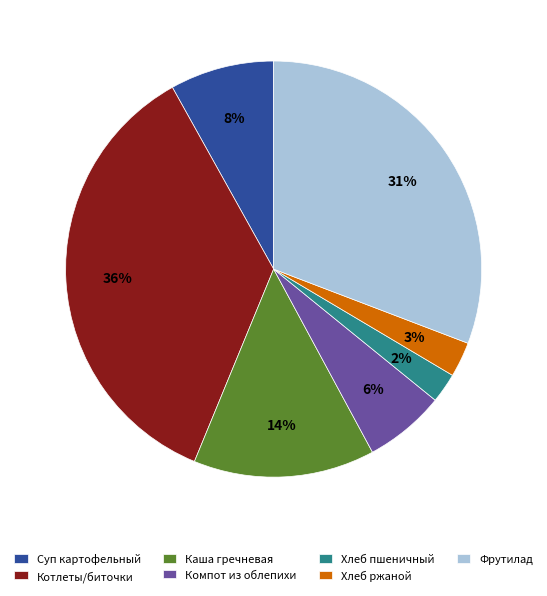

Does Котлеты/биточки account for over 50% of the chart?

No